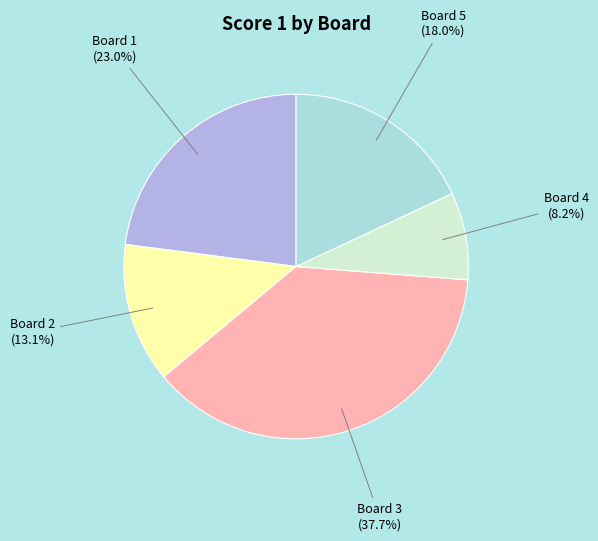

How many slices are in this pie chart?

5